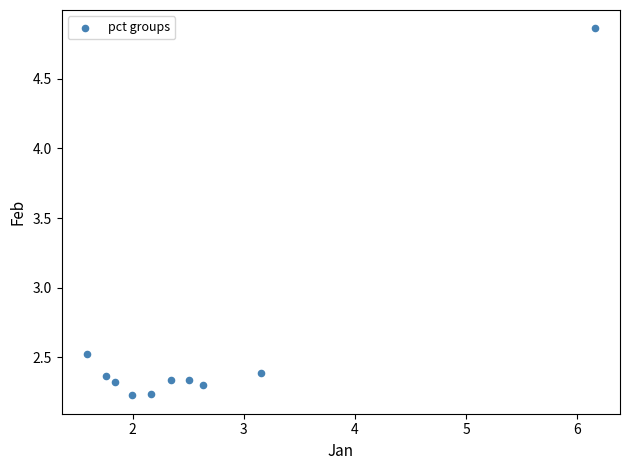

What Y value in the scatter plot is closest to 3?

2.5